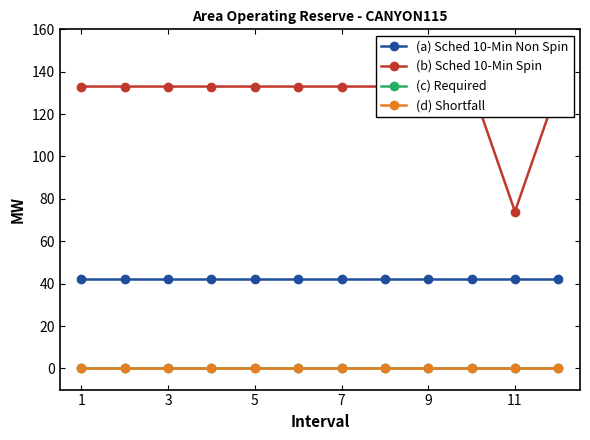

Rank the series by their maximum value, from highest to lowest.

(b) Sched 10-Min Spin, (a) Sched 10-Min Non Spin, (c) Required, (d) Shortfall